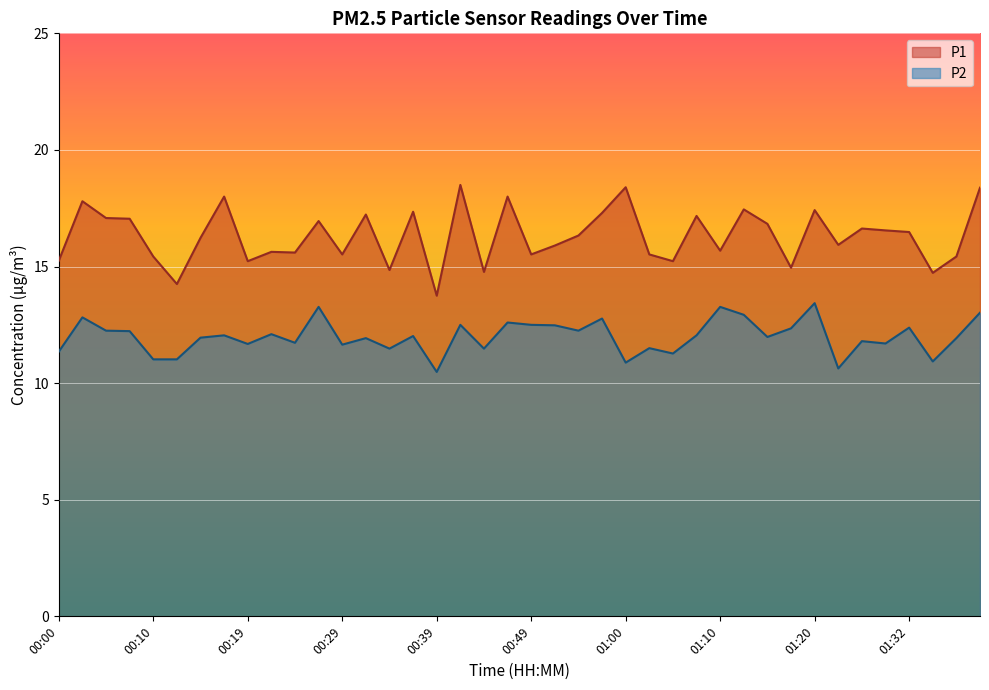

Rank the categories by P1 value from highest to lowest.

00:41, 01:00, 01:40, 00:17, 00:46, 00:02, 01:12, 01:20, 00:37, 00:57, 00:32, 01:07, 00:05, 00:07, 00:27, 01:15, 01:27, 01:30, 01:32, 00:55, 00:15, 01:25, 00:52, 01:10, 00:22, 00:24, 00:29, 00:49, 01:02, 00:10, 01:37, 00:00, 00:19, 01:05, 01:17, 00:34, 00:44, 01:35, 00:12, 00:39